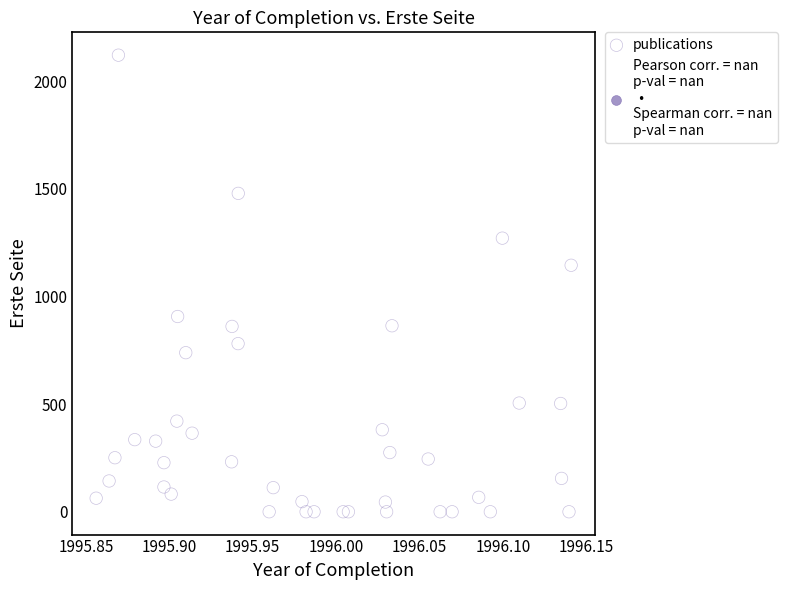

What is the range of Y values (max minus min)?

2121